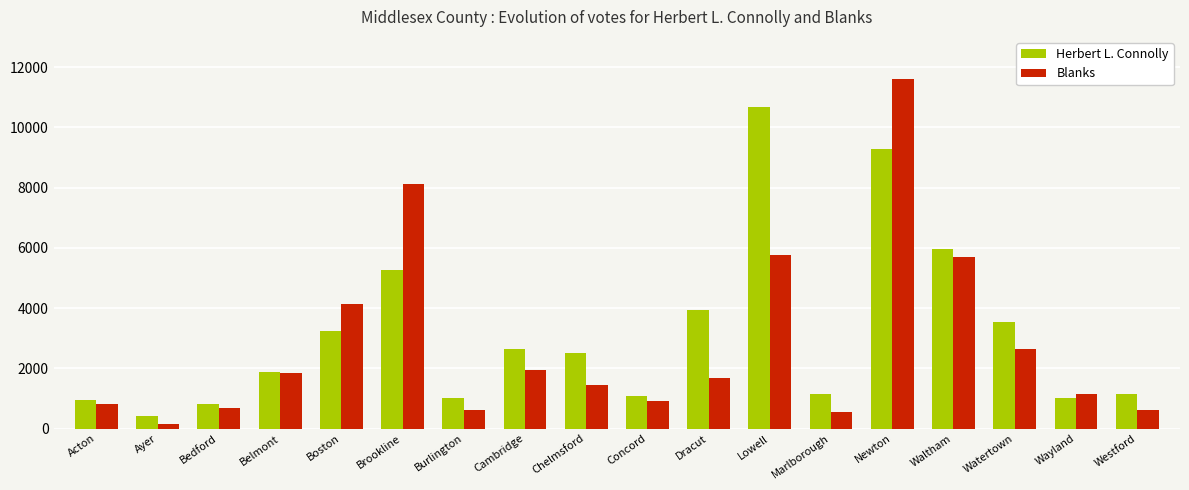

What is the average value of the Blanks series?

2797